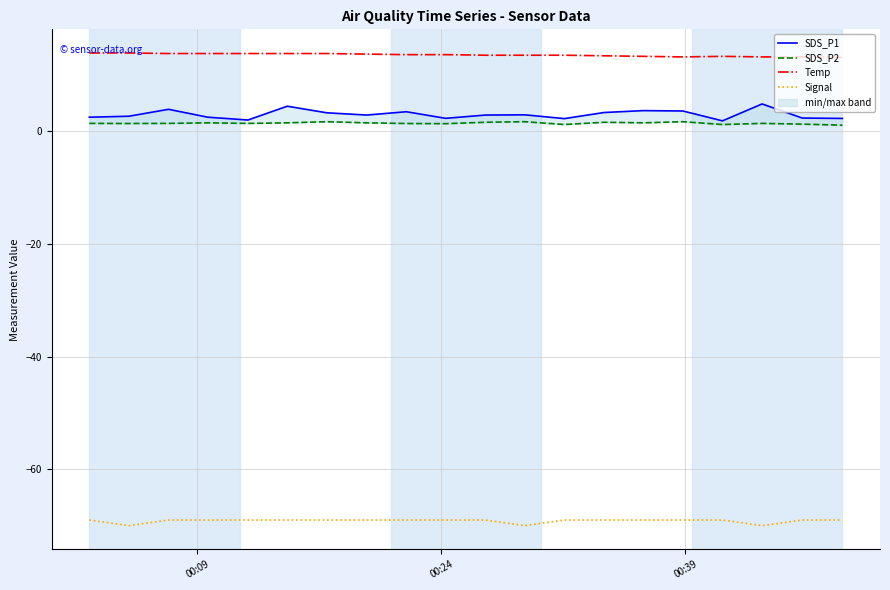

What is the maximum value for Signal?

-69.0